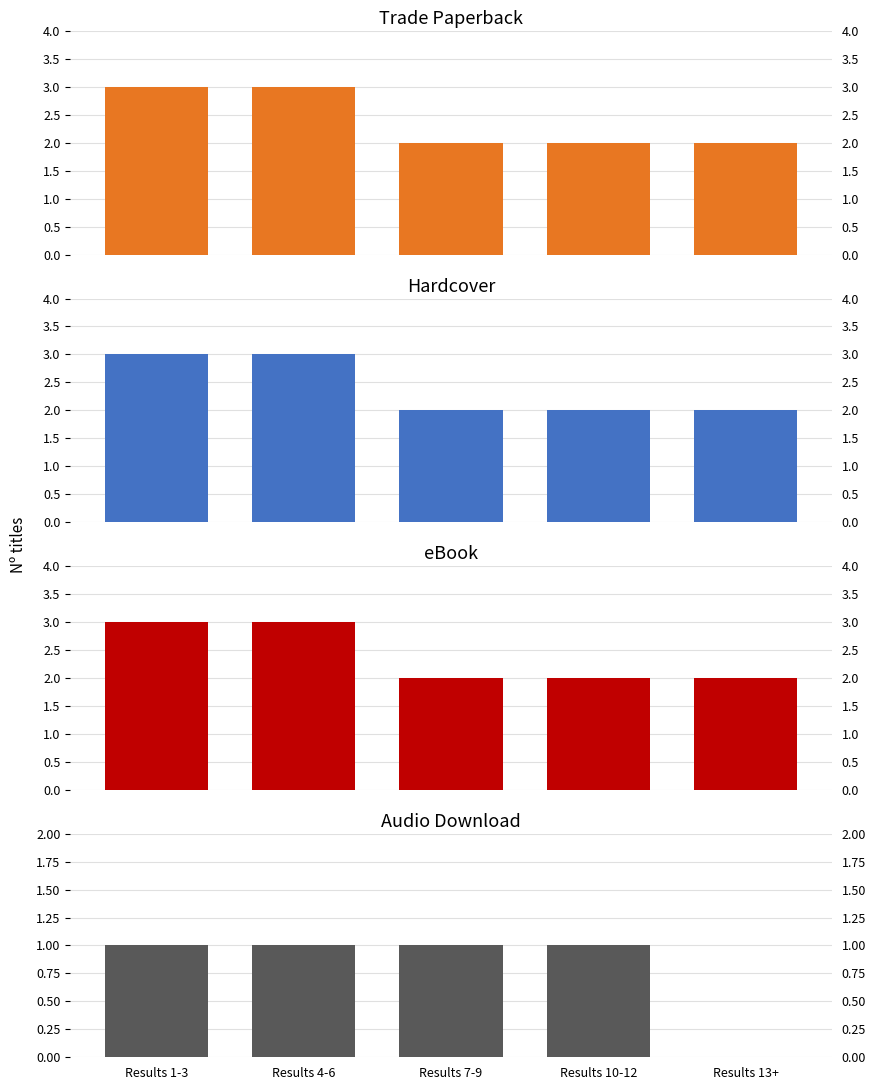

Reading left to right, list all the values displayed in this chart.

Trade Paperback: 3	3	2	2	2
Hardcover: 3	3	2	2	2
eBook: 3	3	2	2	2
Audio Download: 1	1	1	1	0